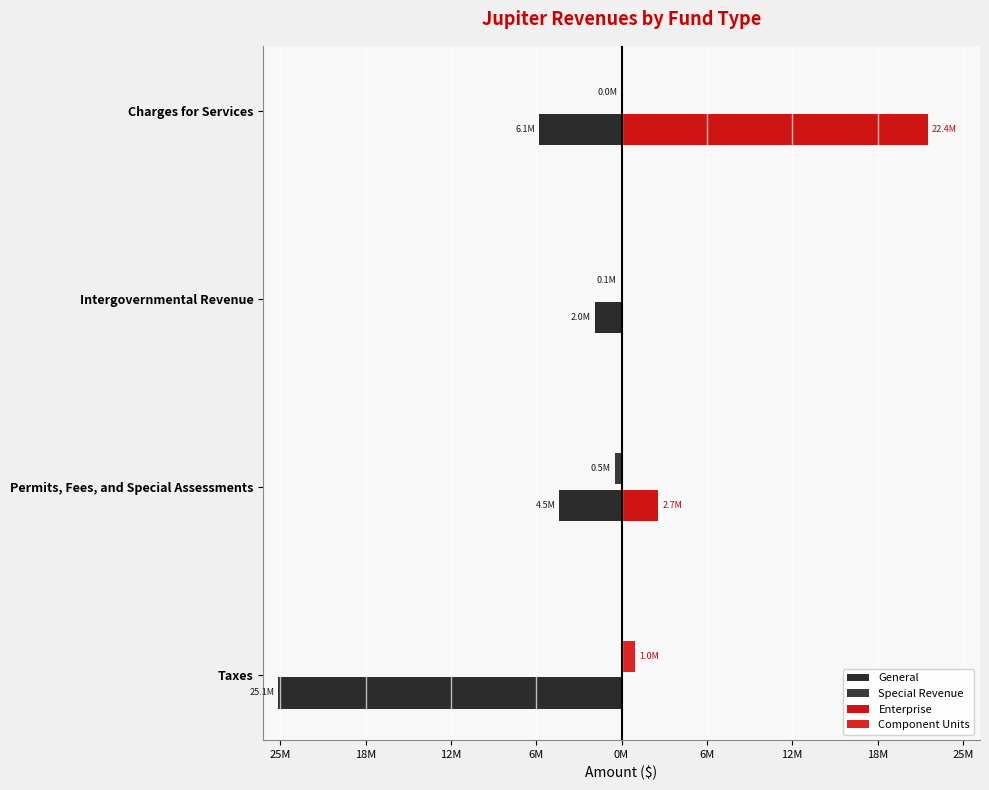

What is the greatest value displayed?

22436233